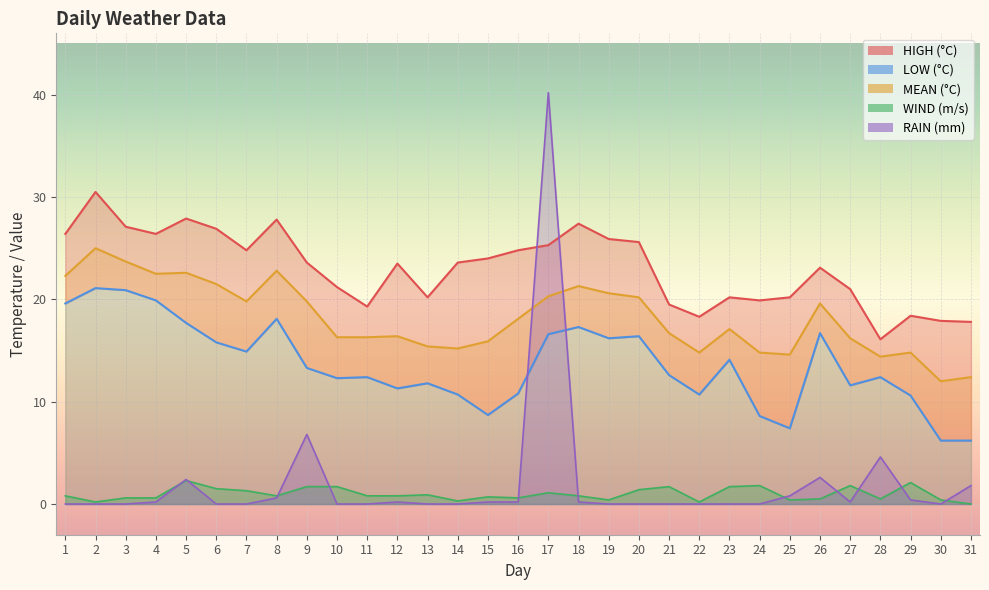

True or false: MEAN and HIGH intersect in this chart.

False